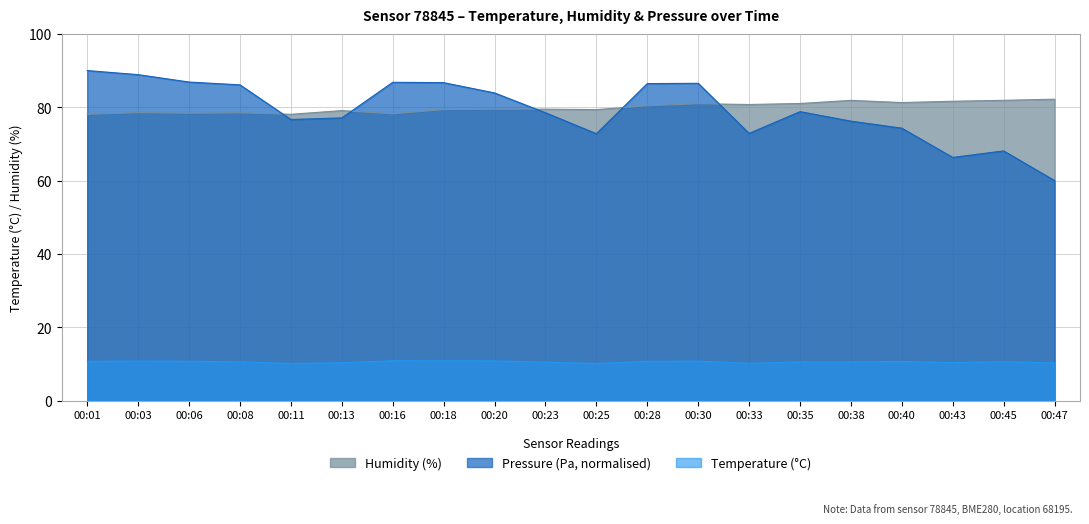

How many categories are shown in the chart?

20